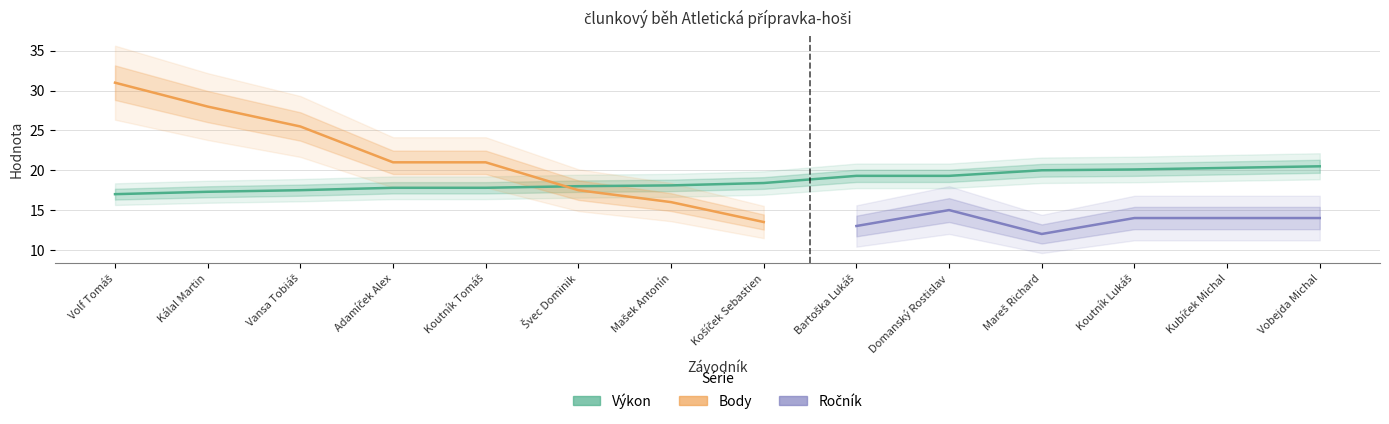

What are all the series names shown in the legend?

Výkon, Ročník, Body